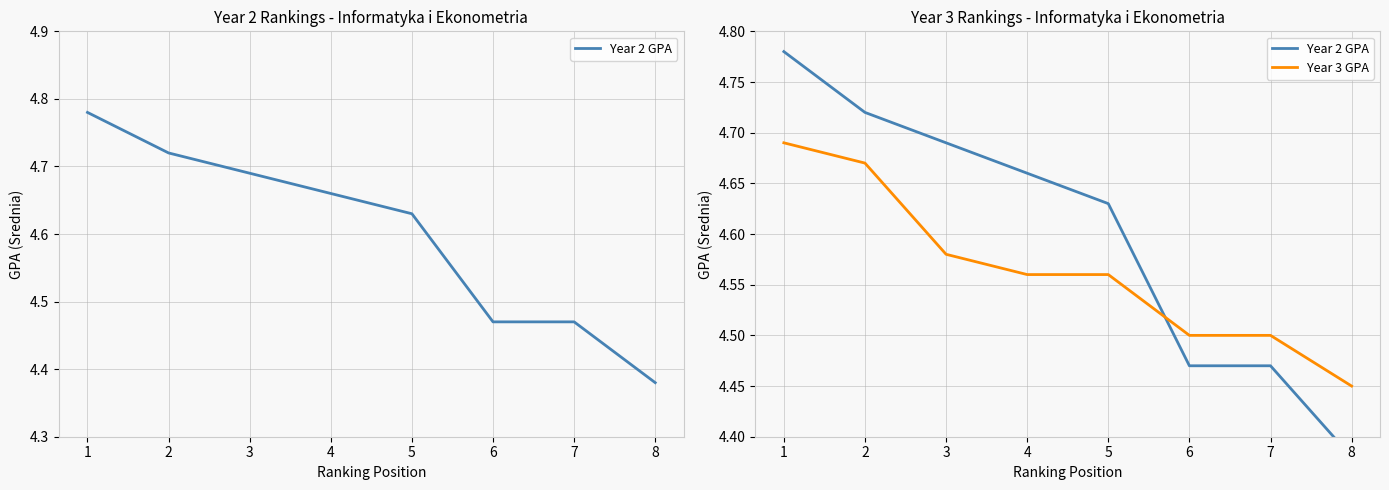

At how many categories does at least one series exceed 4?

8